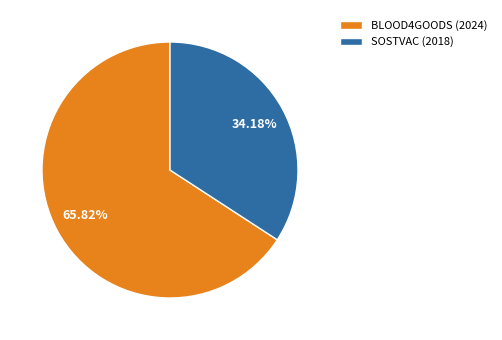

To the nearest percent, what is the average slice percentage?

50%